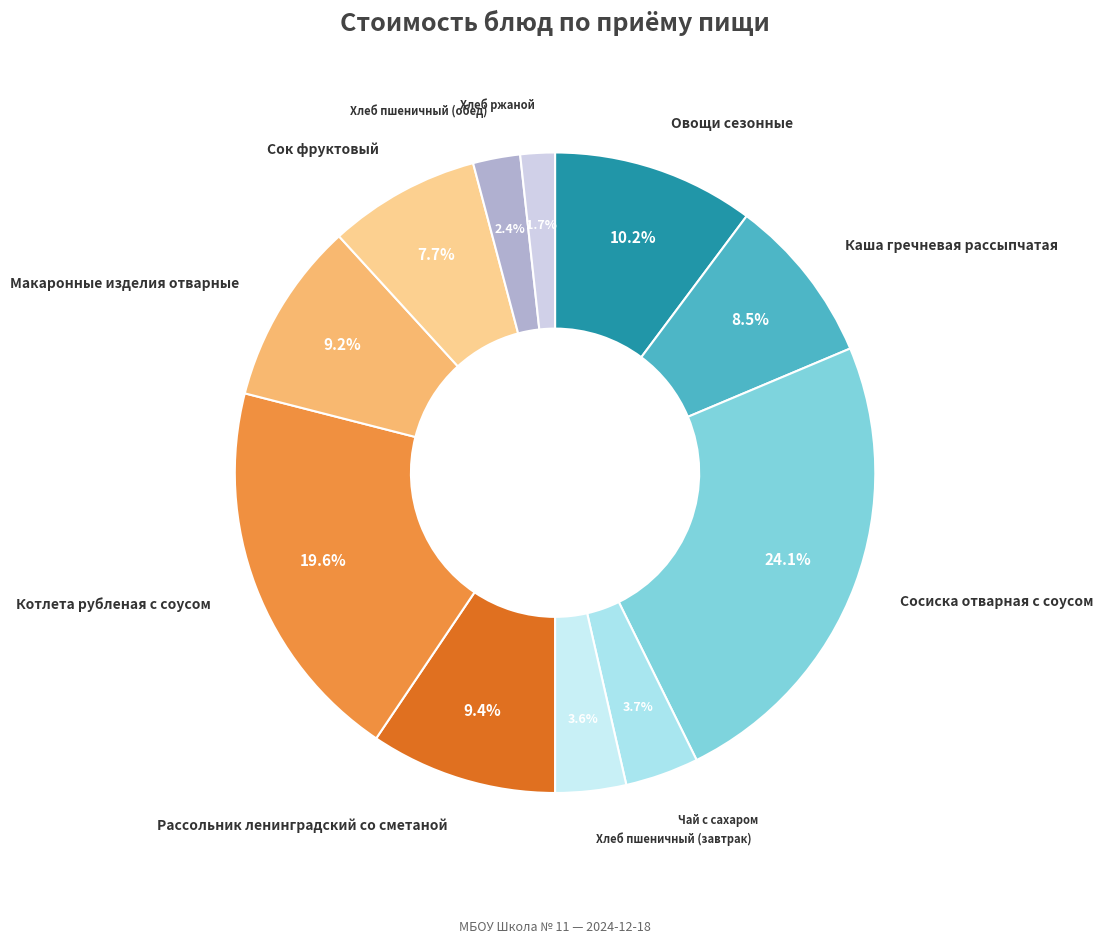

Is there any slice that represents more than half of the pie?

No